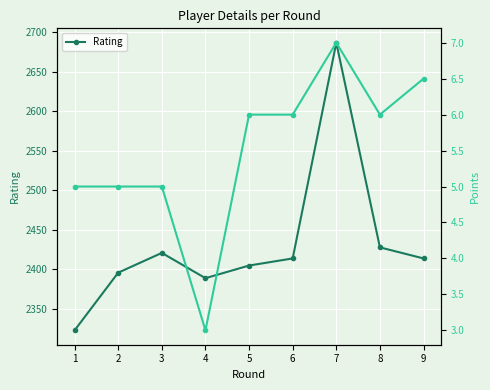

Is it true that Points equals 5.1 at 4?

False